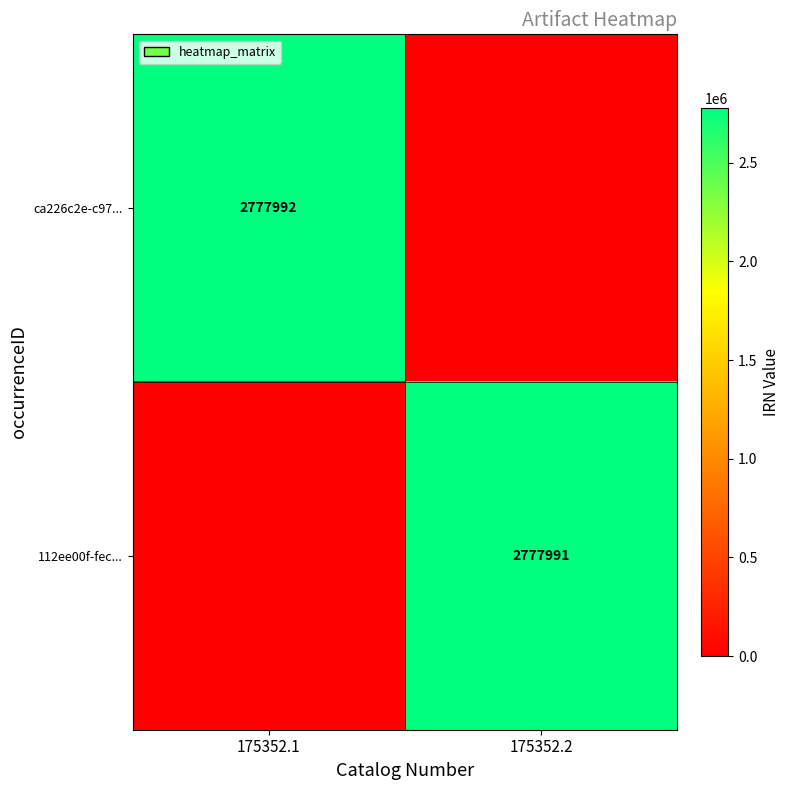

The value of 112ee00f-fec... at 175352.2 is 3815858. True or false?

False